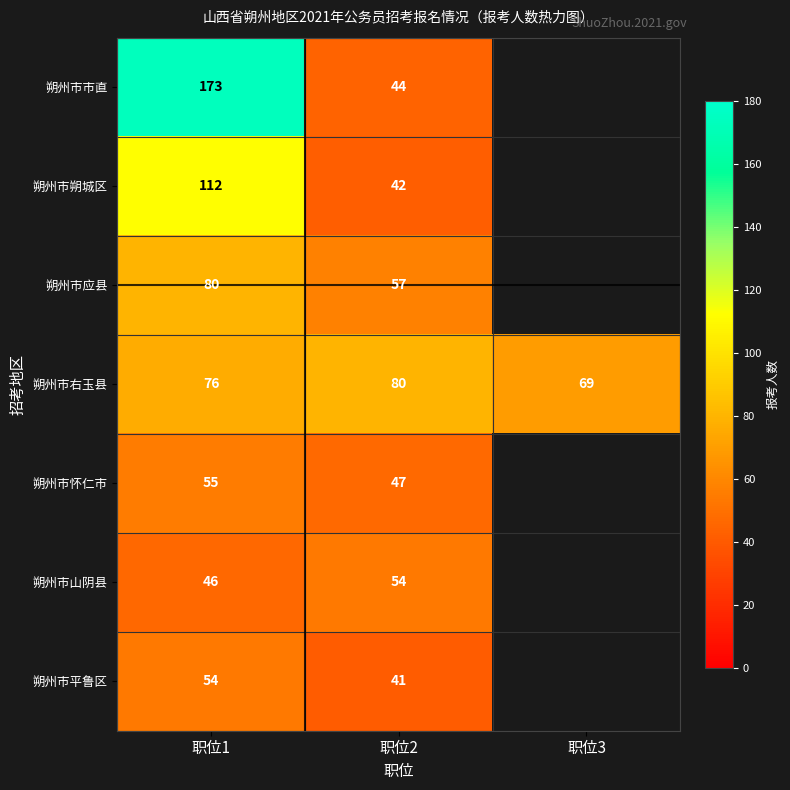

The value of 朔州市怀仁市 at 职位1 is 55. True or false?

True